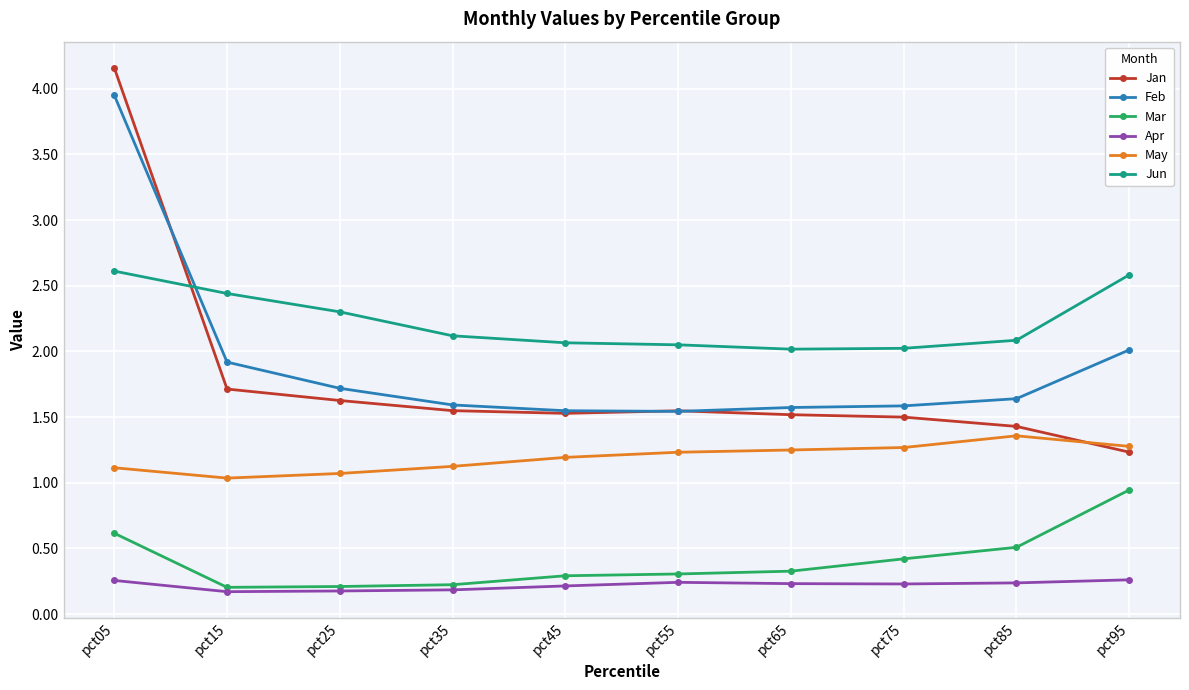

How many data points does each series have?

10